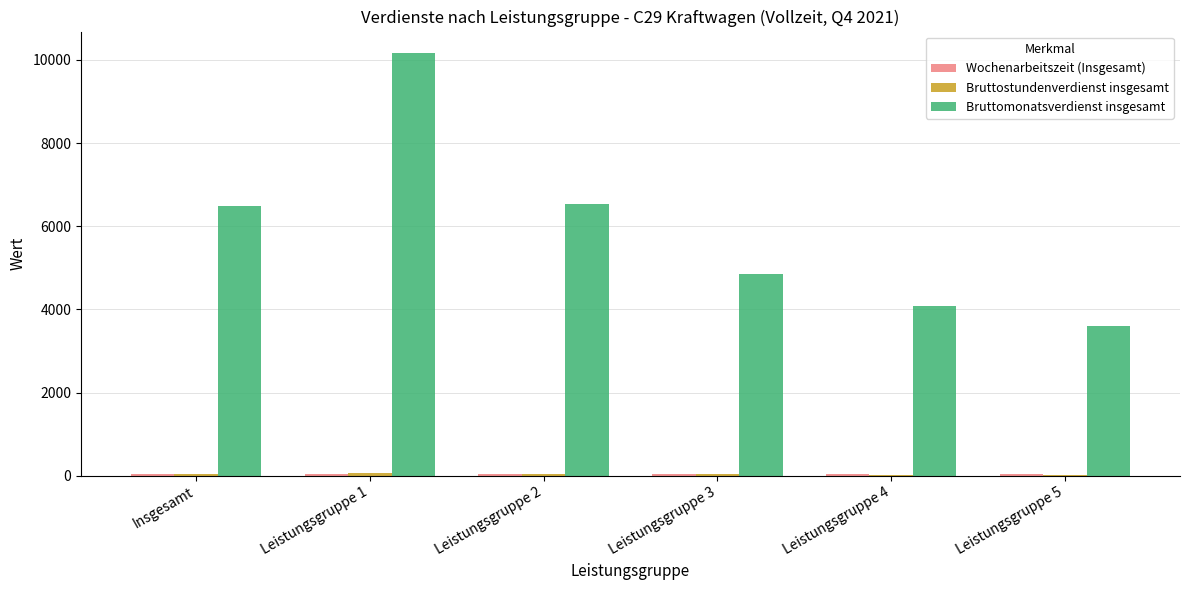

What is the maximum value for Bruttomonatsverdienst insgesamt?

10172.0